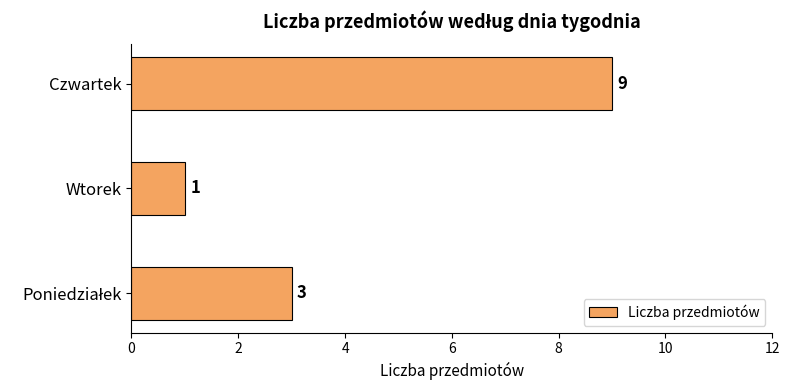

How many values are between 1 and 9?

3